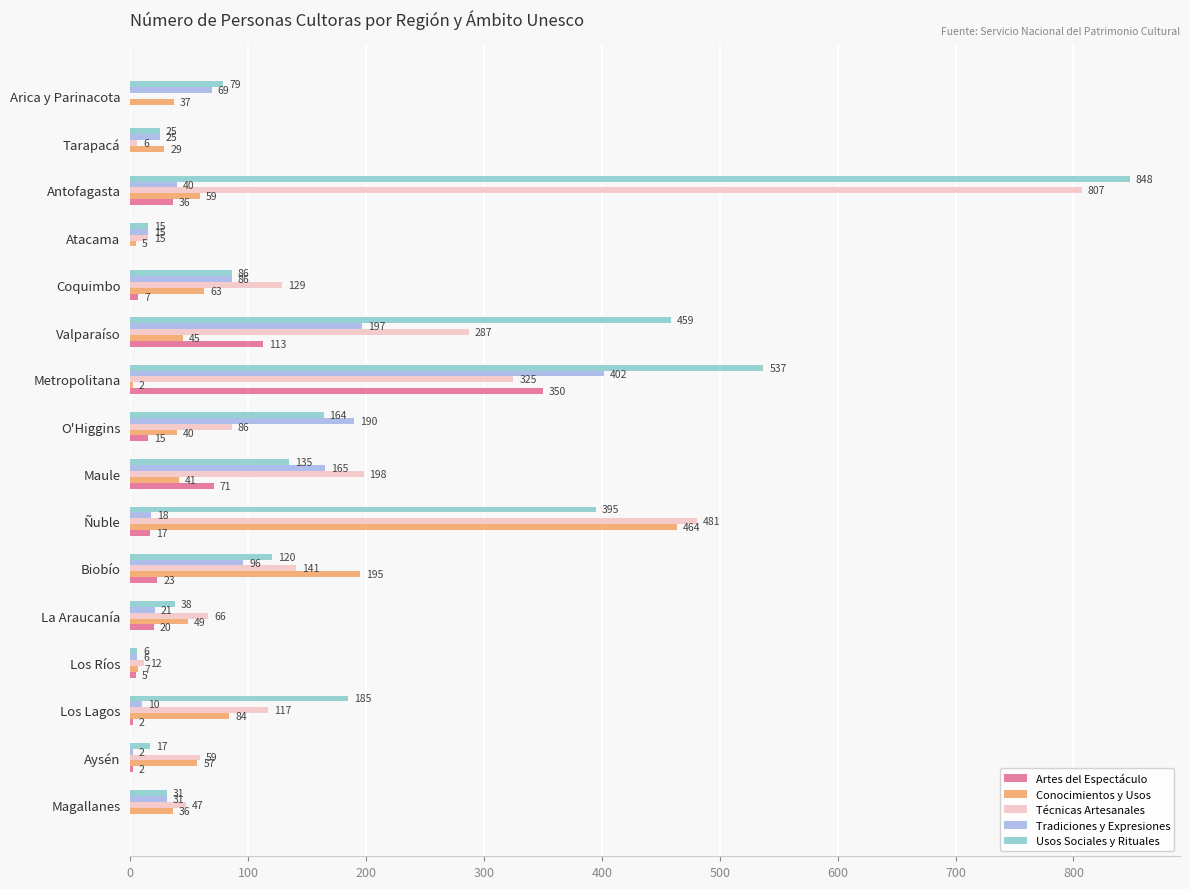

At which category is the sum across all series the highest?

Antofagasta